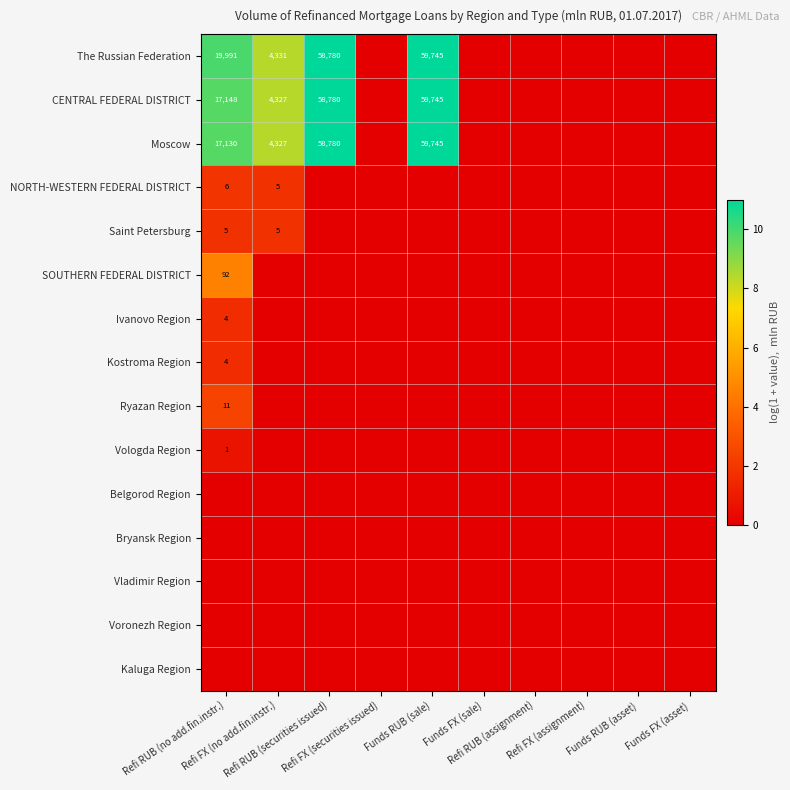

Rank the series by their maximum value, from highest to lowest.

The Russian Federation, CENTRAL FEDERAL DISTRICT, Moscow, SOUTHERN FEDERAL DISTRICT, Ryazan Region, NORTH-WESTERN FEDERAL DISTRICT, Saint Petersburg, Ivanovo Region, Kostroma Region, Vologda Region, Belgorod Region, Bryansk Region, Vladimir Region, Voronezh Region, Kaluga Region